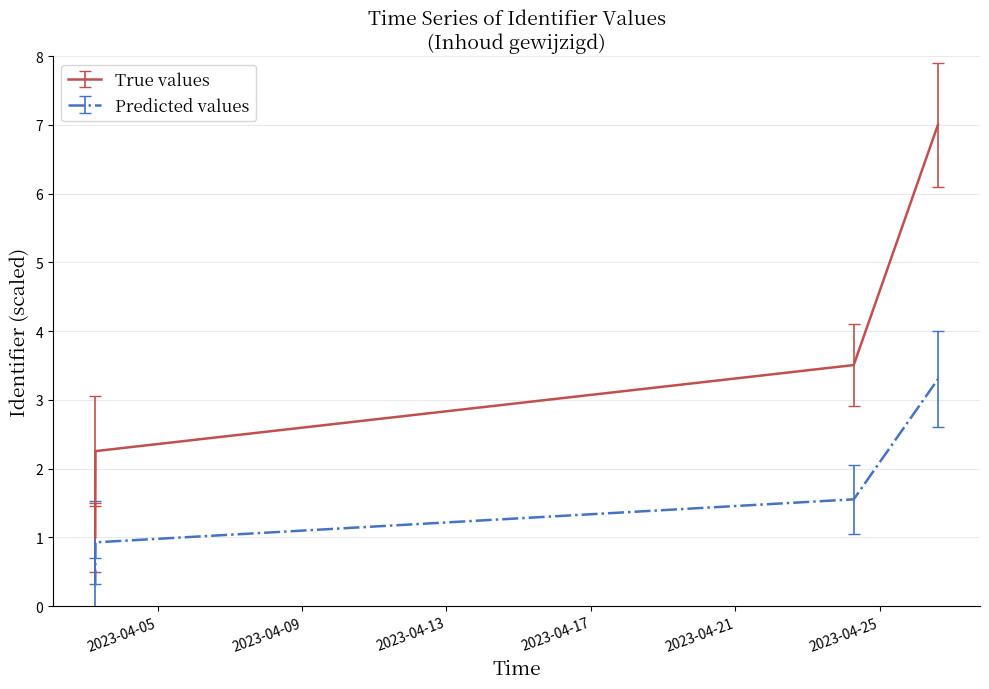

Which series has the largest range (max minus min)?

True values